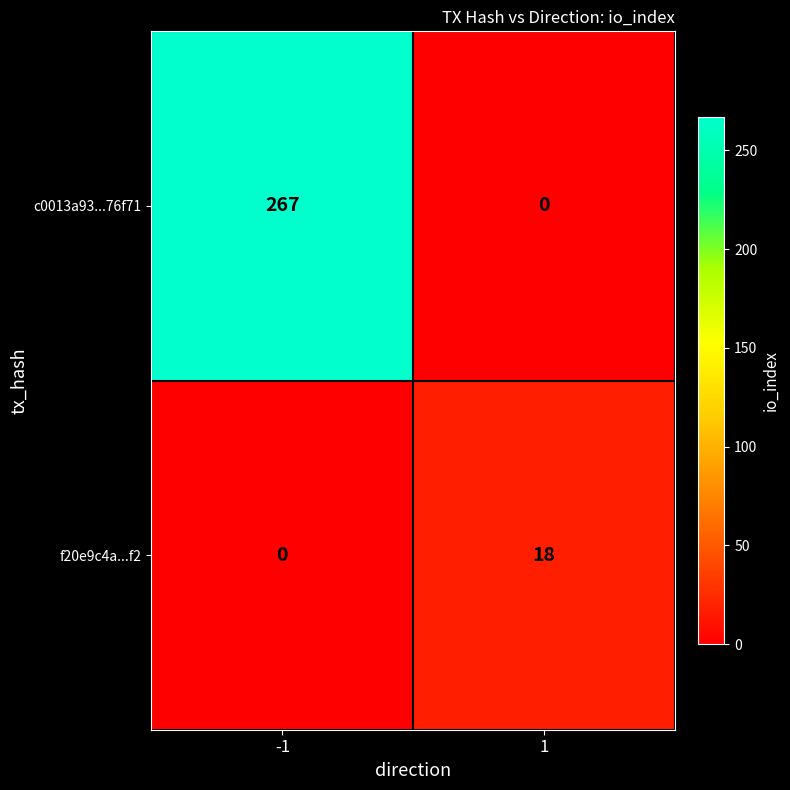

What is the highest value of the c0013a93...76f71 series?

267